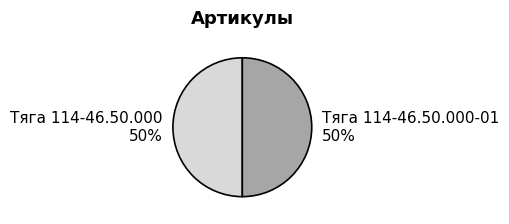

How many slices are in this pie chart?

2